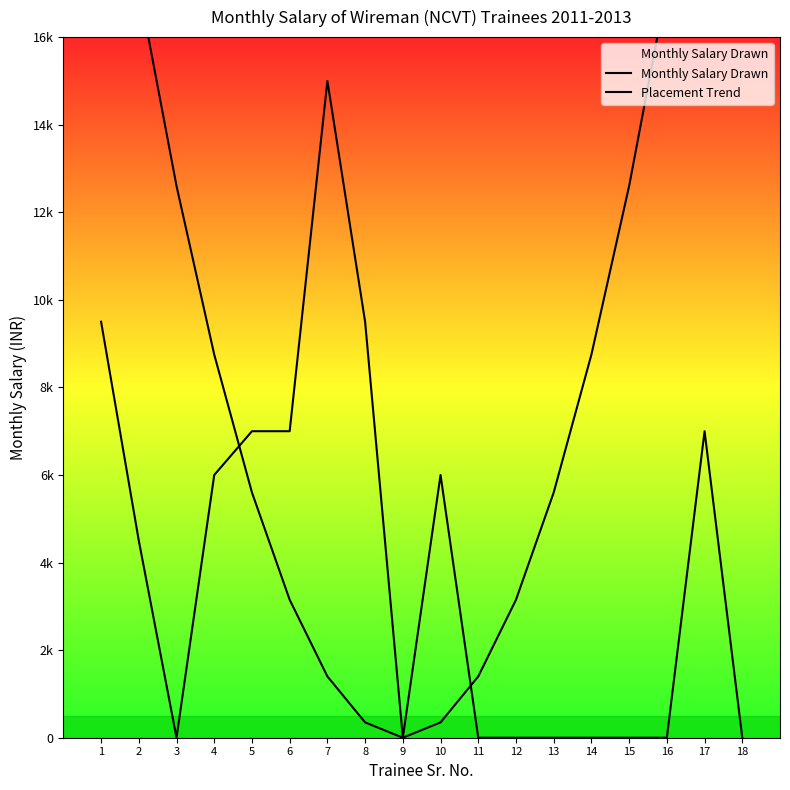

Between which two adjacent categories do Monthly Salary Drawn and Placement Trend first intersect?

4 and 5